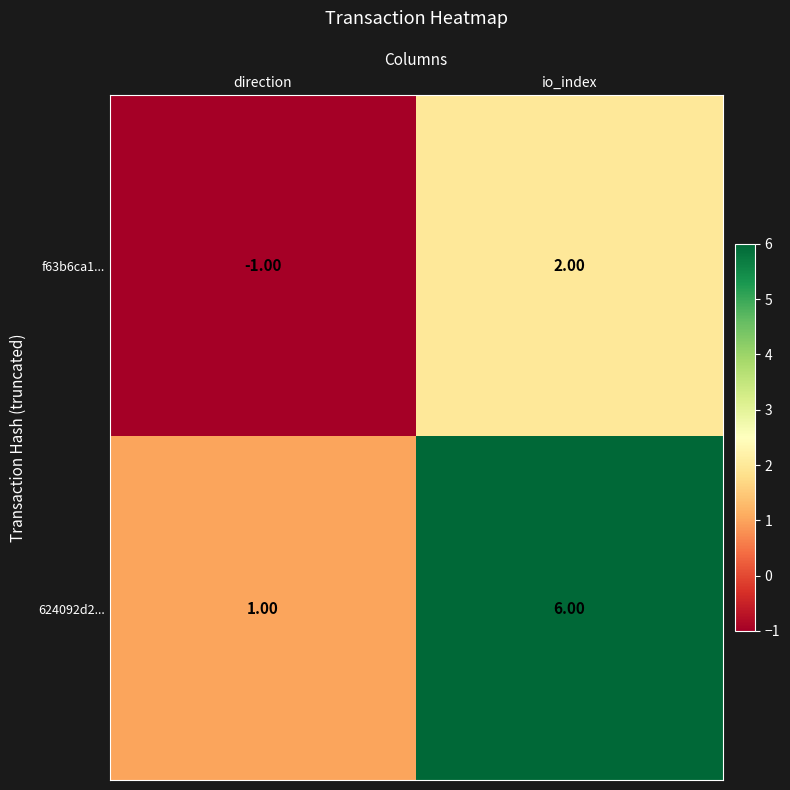

List the series in order of their overall mean, lowest first.

f63b6ca1..., 624092d2...